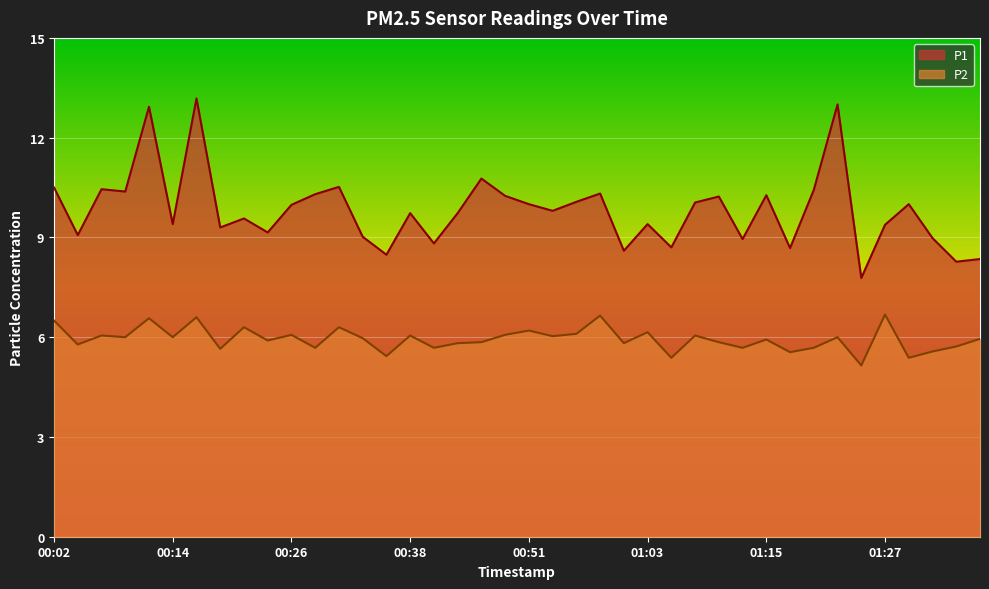

True or false: P1 has more than 0 interior local peaks.

True